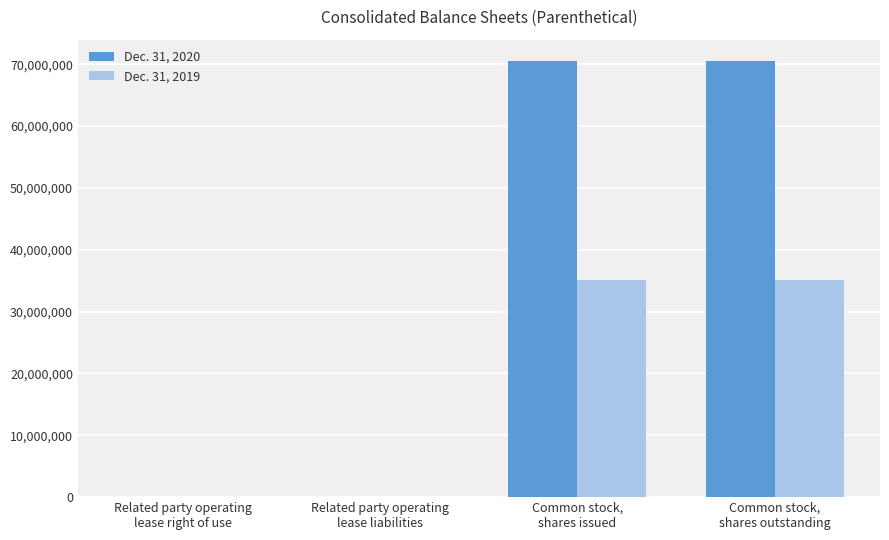

Which series has the largest total across all categories?

Dec. 31, 2020